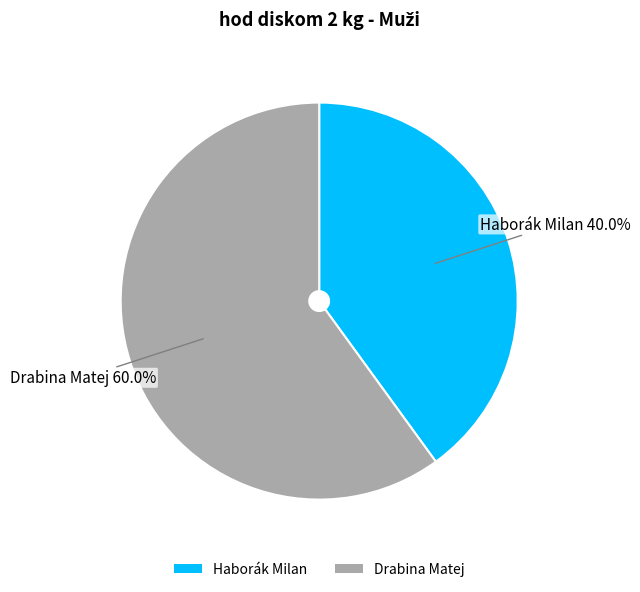

Rank the categories by value from lowest to highest.

Haborák Milan, Drabina Matej